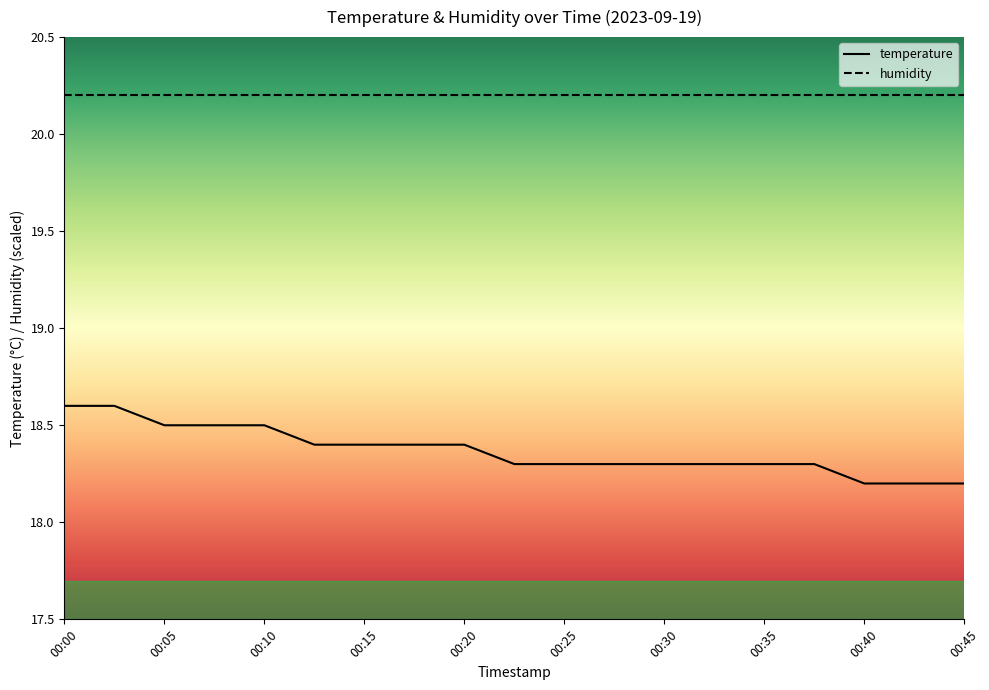

The value at 00:05 is 7.2. True or false?

False